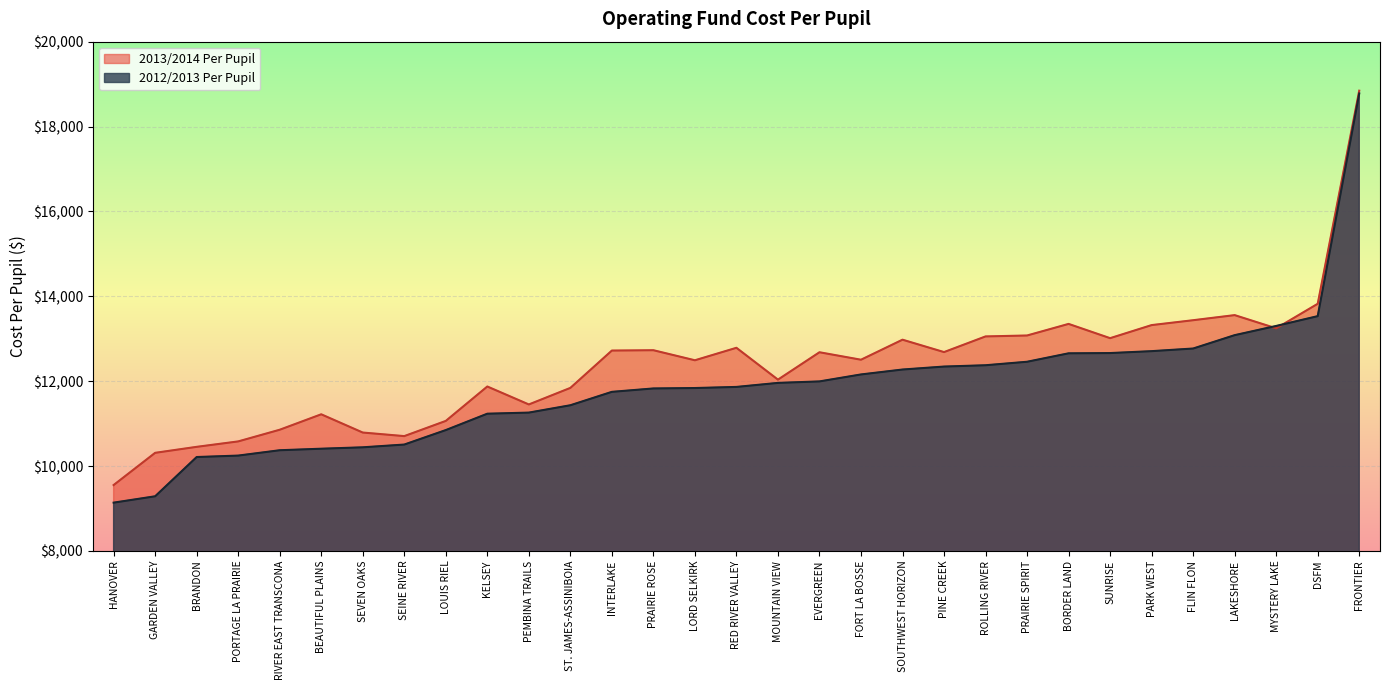

How many lines are shown in the chart?

2